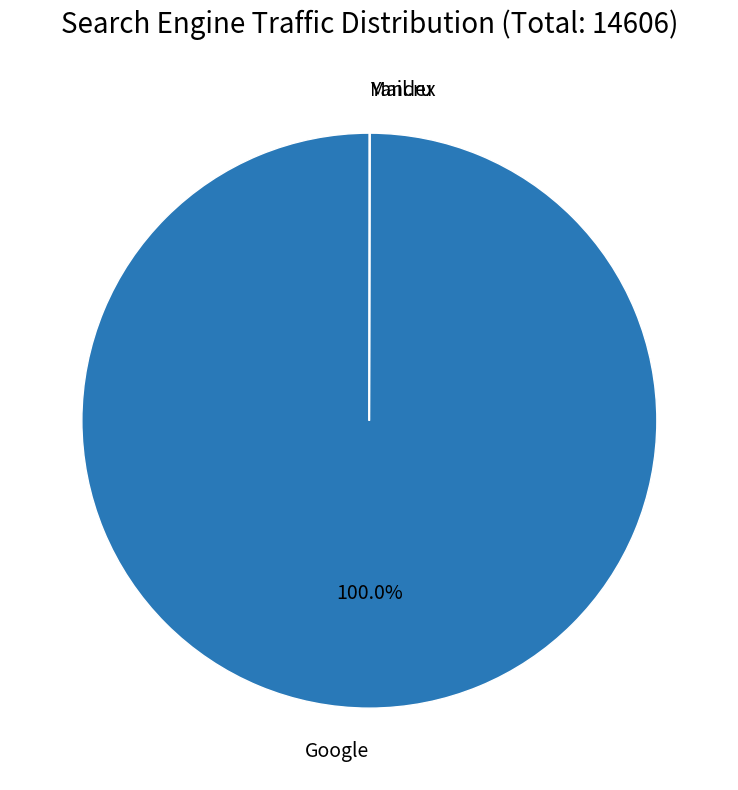

Is there a majority slice in this chart?

Yes